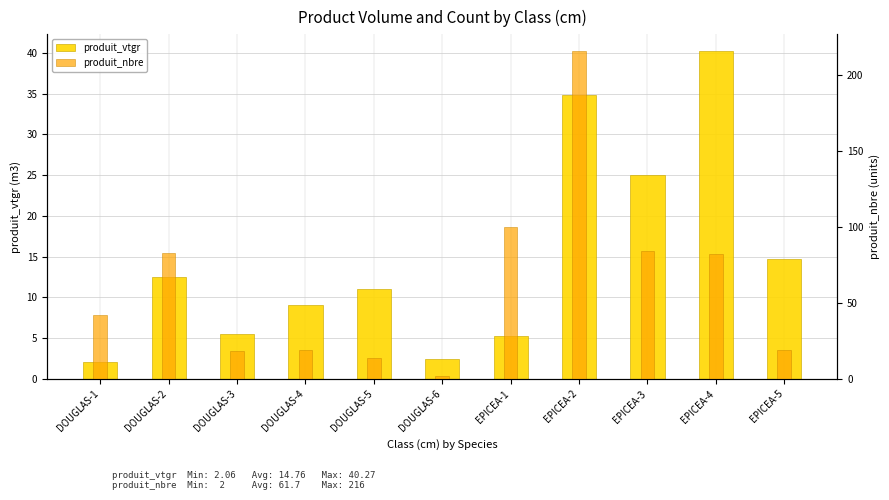

What is the average value of the produit_nbre series?

61.7